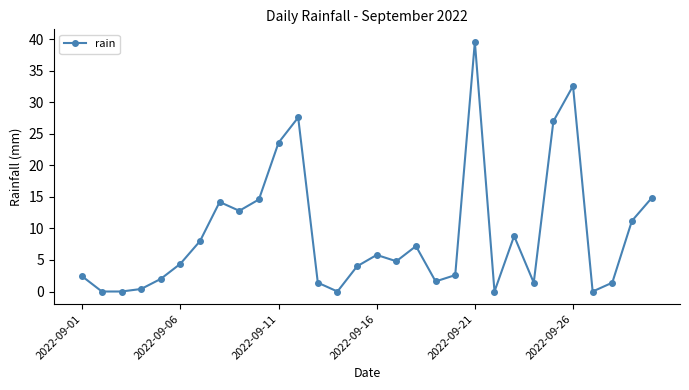

How many distinct data groups are displayed?

1